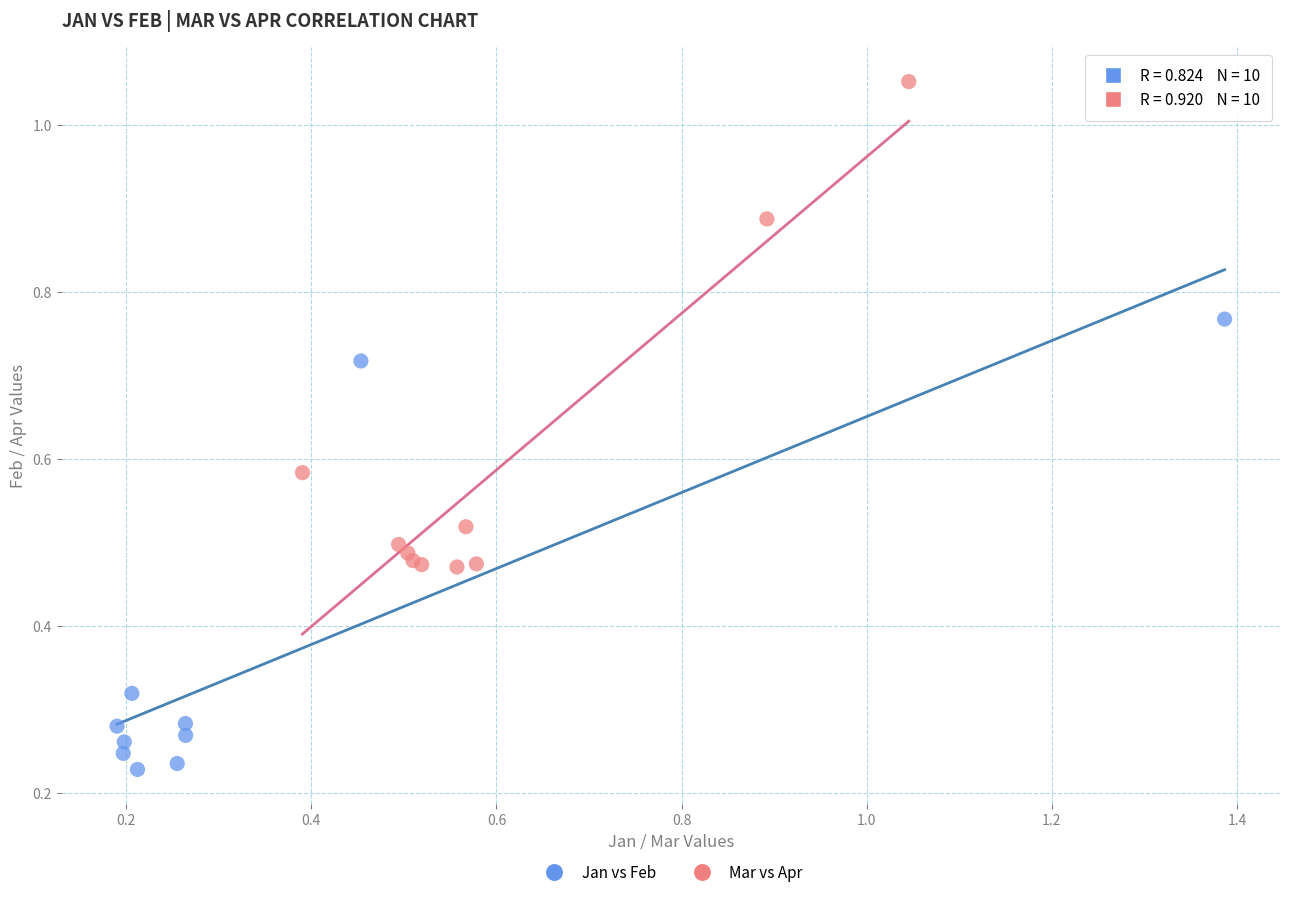

Which series has the largest Y range (max minus min)?

Mar vs Apr